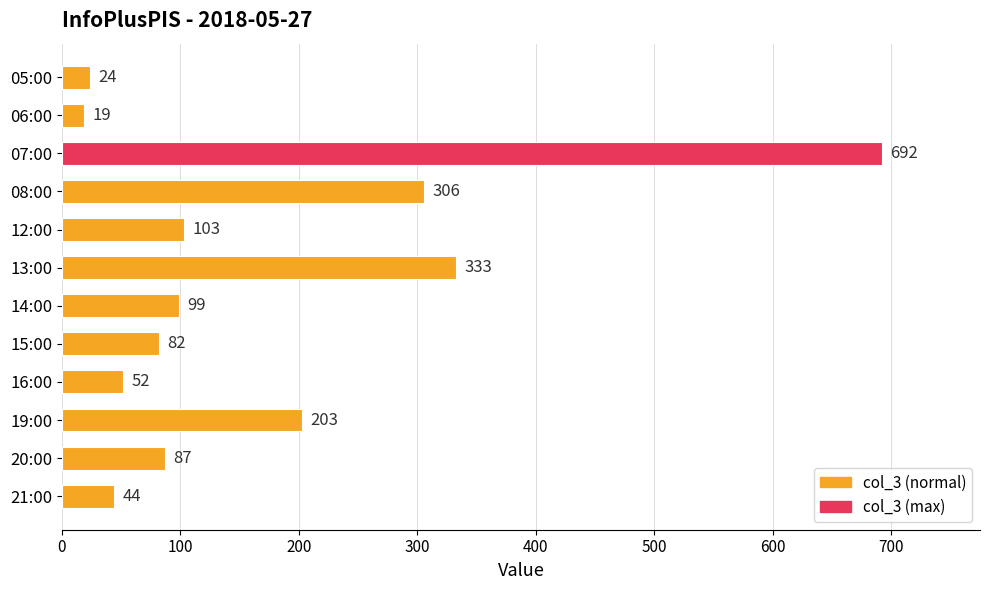

The value at 05:00 is 24. True or false?

True